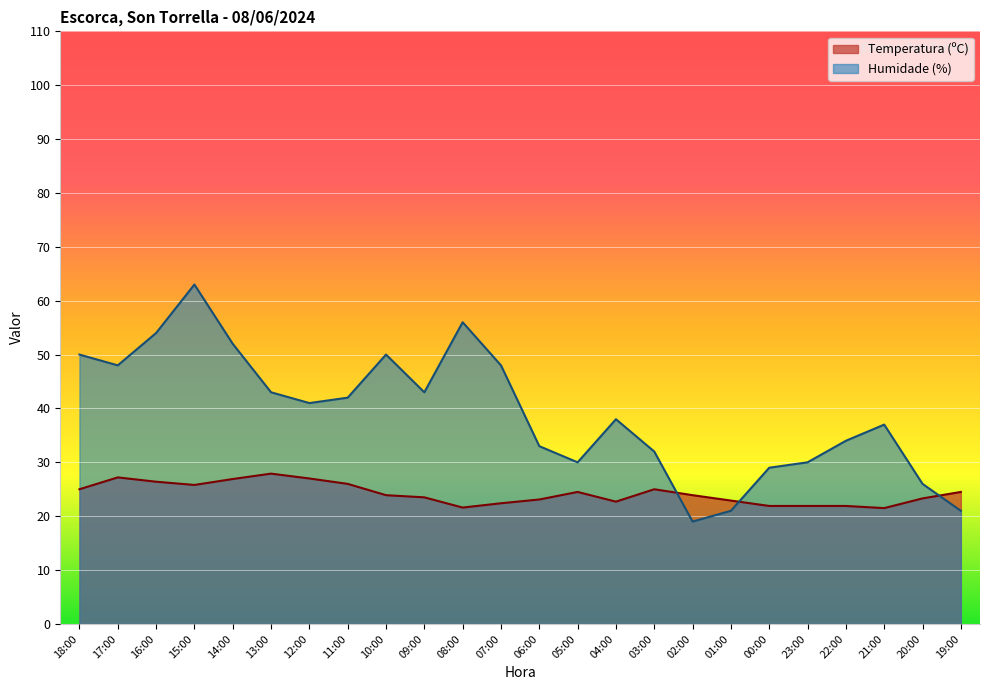

What is the spread (max minus min) of values at 09:00?

19.5